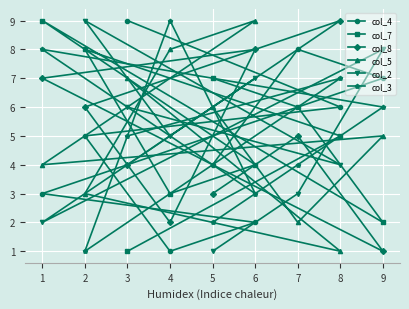

In col_3, how many points are lower than both neighbors (excluding endpoints)?

2